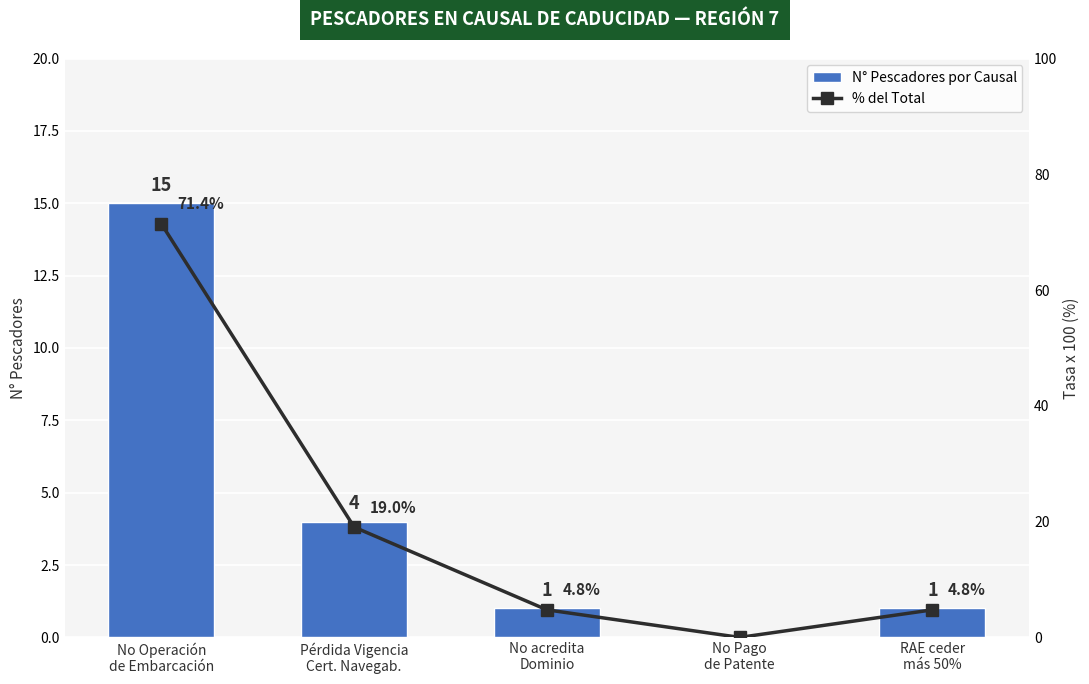

What is the sum of the N° Pescadores por Causal values at Pérdida Vigencia
Cert. Navegab. and RAE ceder
más 50%?

5